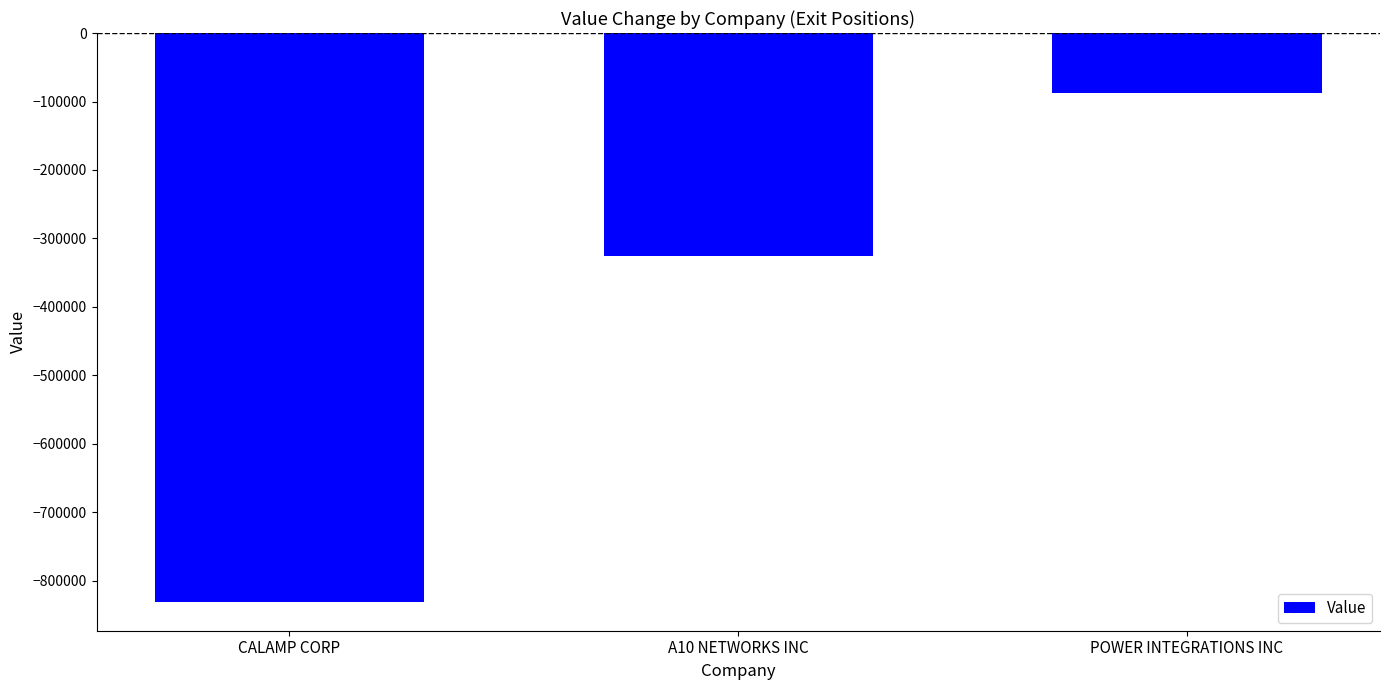

Reading left to right, list all the values displayed in this chart.

CALAMP CORP=-831139	A10 NETWORKS INC=-325105	POWER INTEGRATIONS INC=-87969